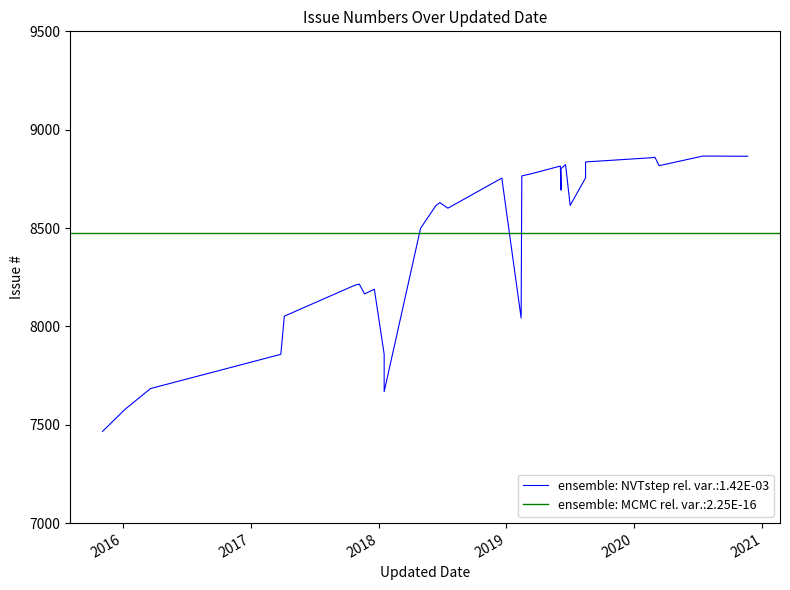

What is the smallest value displayed?

7466